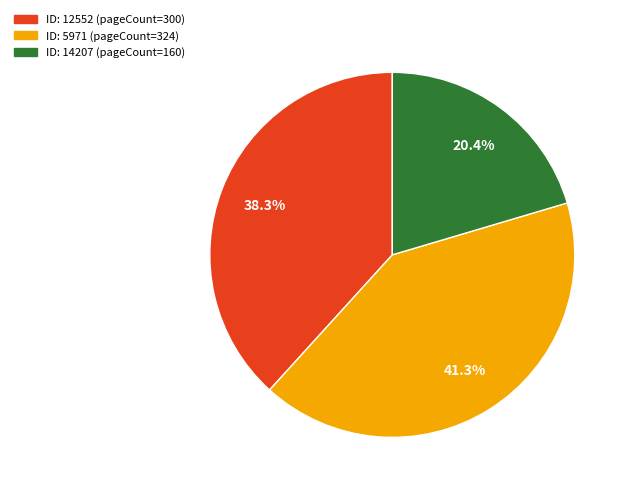

Is there any slice that represents more than half of the pie?

No